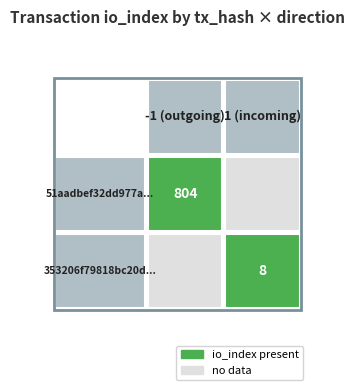

What is the total value across all series at io_index?

812